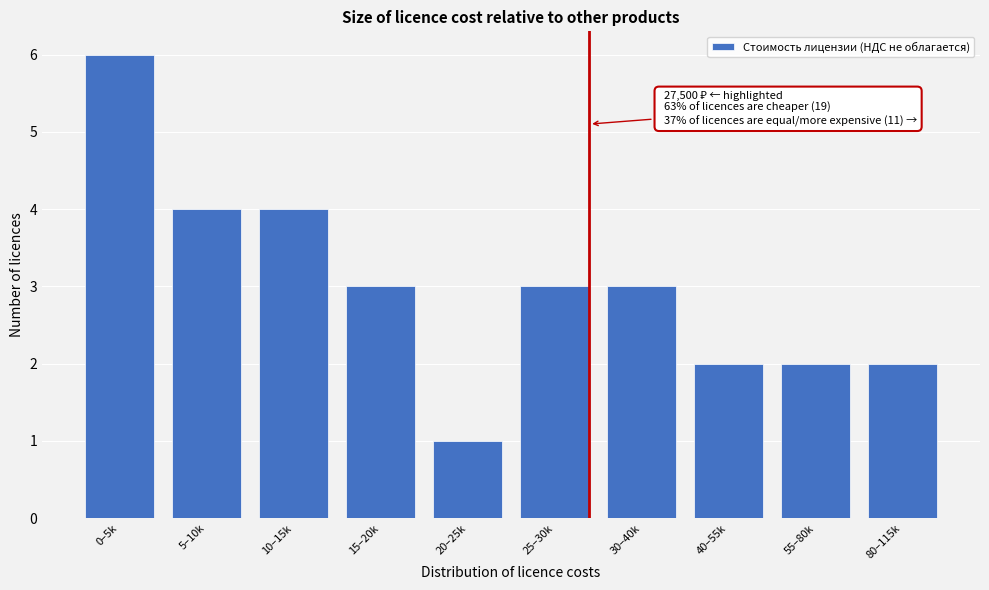

Reading left to right, list all the values displayed in this chart.

6	4	4	3	1	3	3	2	2	2